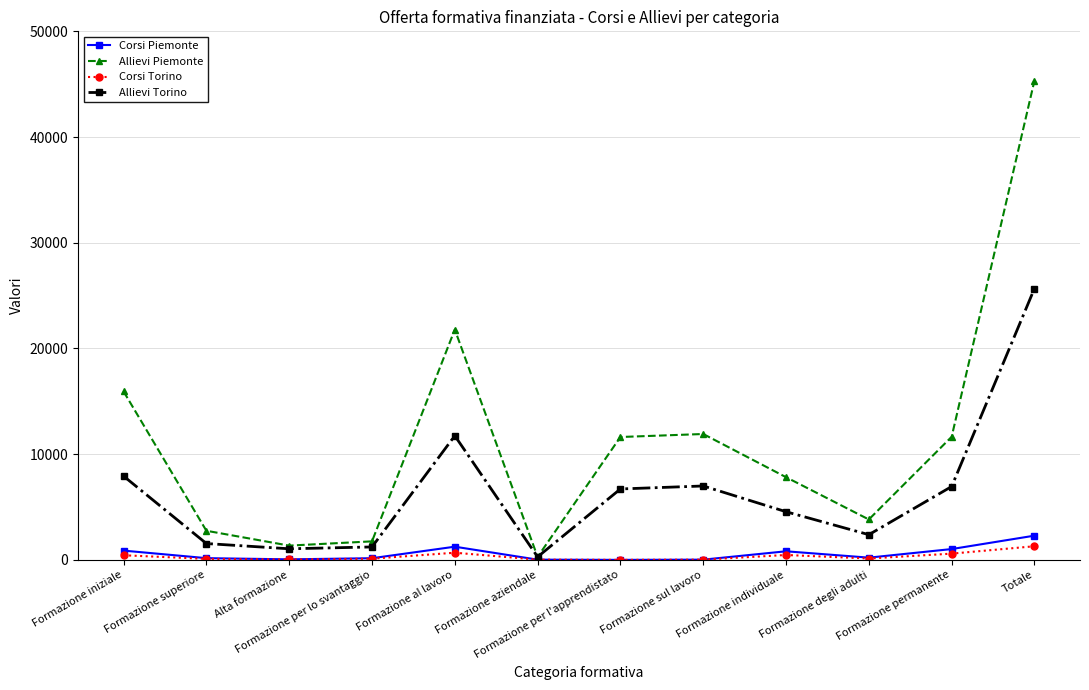

What is the spread (max minus min) of values at Formazione sul lavoro?

11886